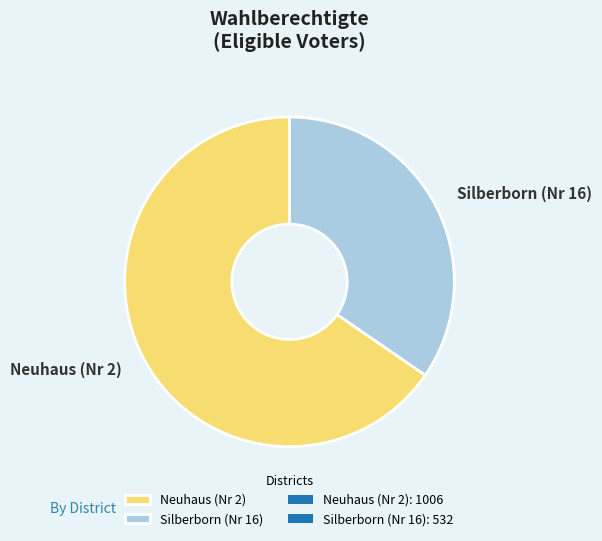

Is it true that Silberborn (Nr 16) is 35% of the pie?

True